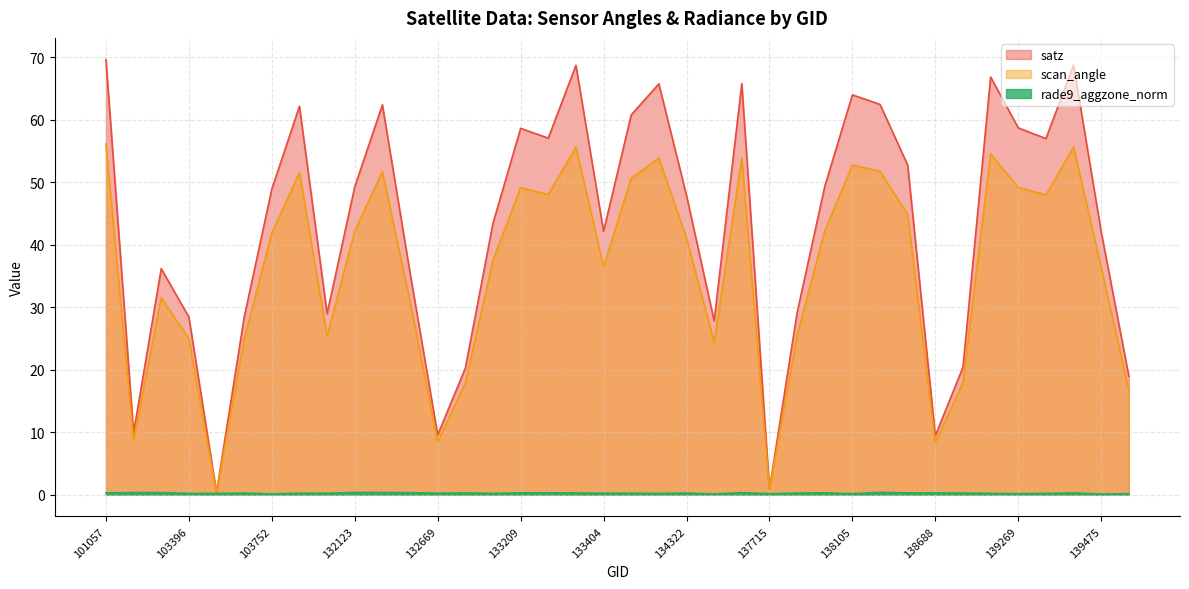

Rank the series by their average value, from lowest to highest.

rade9_aggzone_norm, scan_angle, satz